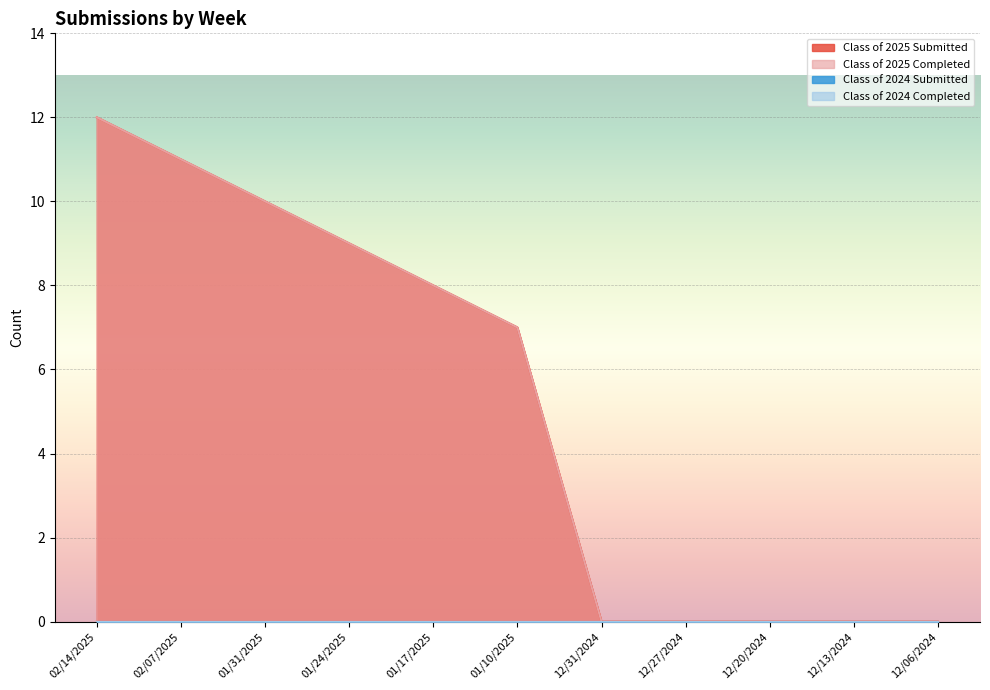

True or false: Class of 2025 Submitted and Class of 2025 Completed intersect in this chart.

False